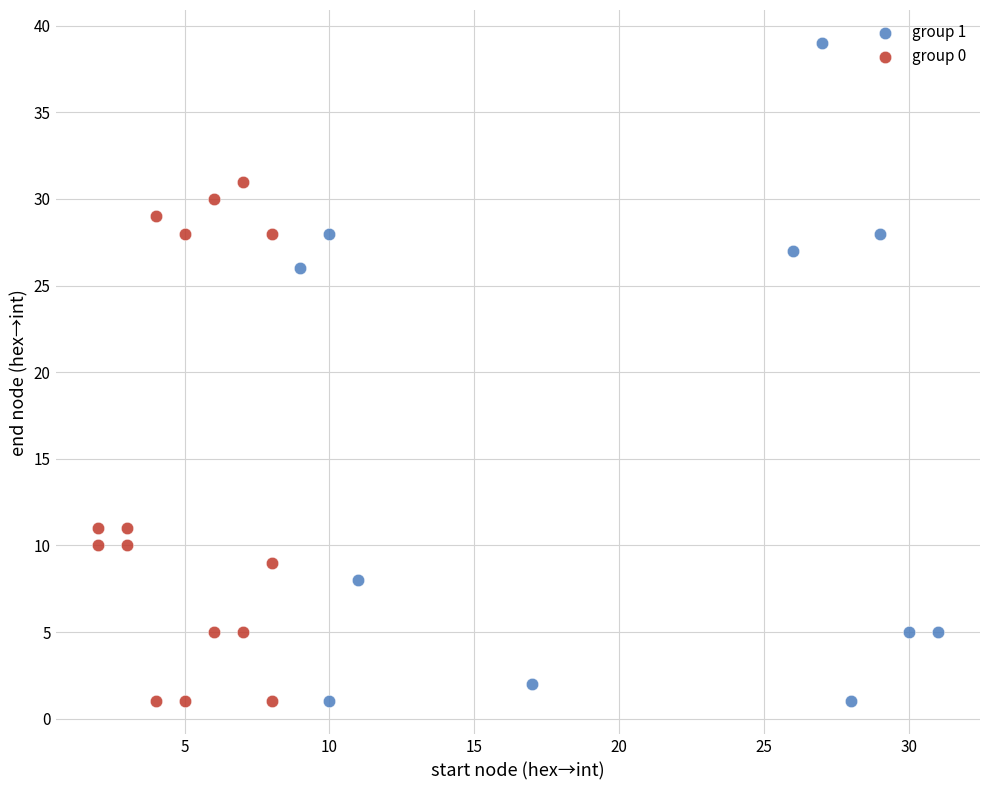

Which series has the widest spread of Y values?

group 1